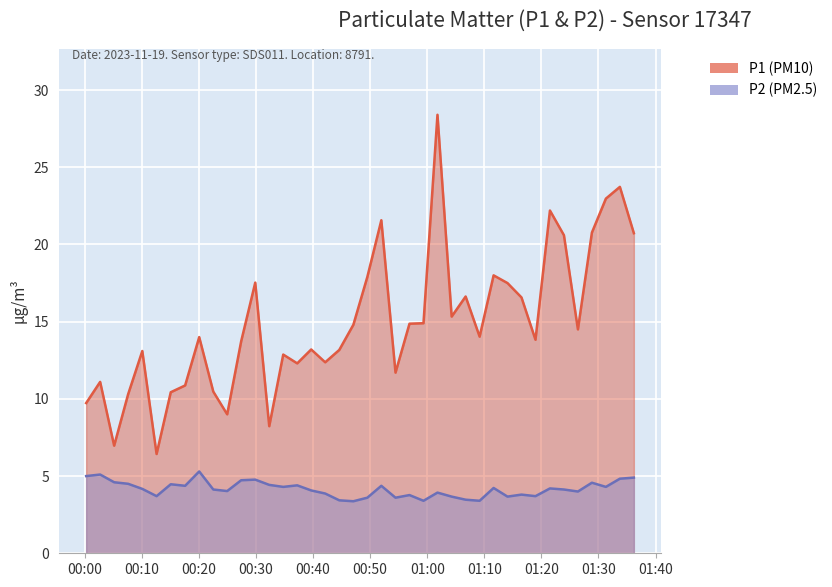

Reading right to left, list all the values displayed in this chart.

P1: 20.7	23.7	23.0	20.8	14.5	20.6	22.2	13.8	16.6	17.5	18.0	14.0	16.6	15.3	28.4	14.9	14.9	11.7	21.6	17.9	14.8	13.2	12.4	13.2	12.3	12.9	8.2	17.5	13.7	9.0	10.5	14.0	10.9	10.4	6.4	13.1	10.3	7.0	11.1	9.7
P2: 4.9	4.8	4.3	4.6	4.0	4.1	4.2	3.7	3.8	3.7	4.2	3.4	3.5	3.7	3.9	3.4	3.8	3.6	4.4	3.6	3.4	3.4	3.9	4.1	4.4	4.3	4.4	4.8	4.7	4.0	4.1	5.3	4.4	4.5	3.7	4.2	4.5	4.6	5.1	5.0